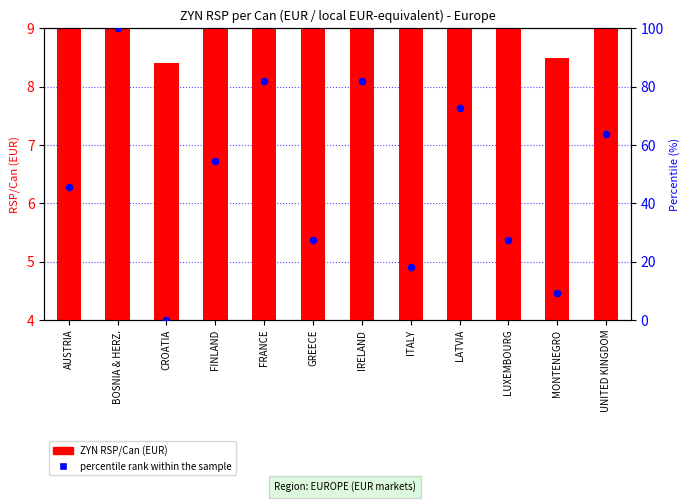

Which series has the largest Y range (max minus min)?

percentile rank within the sample